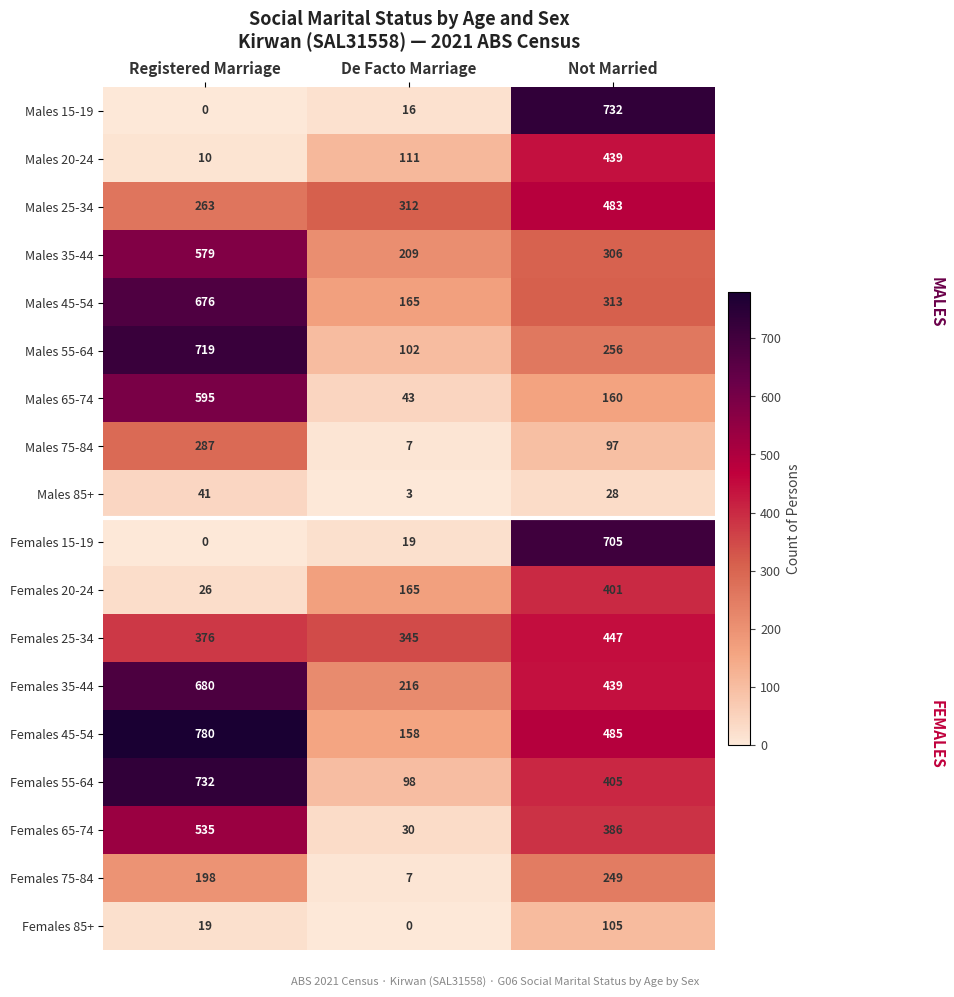

What is the difference between the Males 75-84 values at De Facto Marriage and Registered Marriage?

280